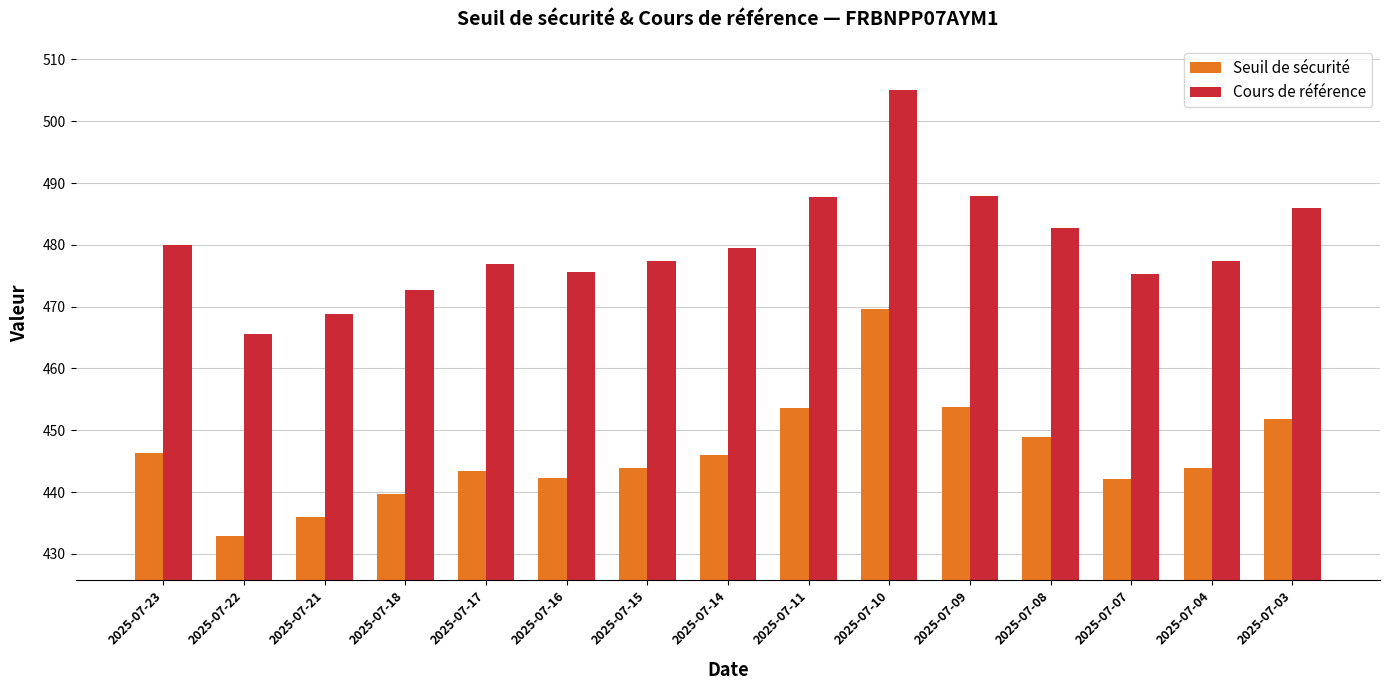

What is the minimum value shown in the chart?

433.0